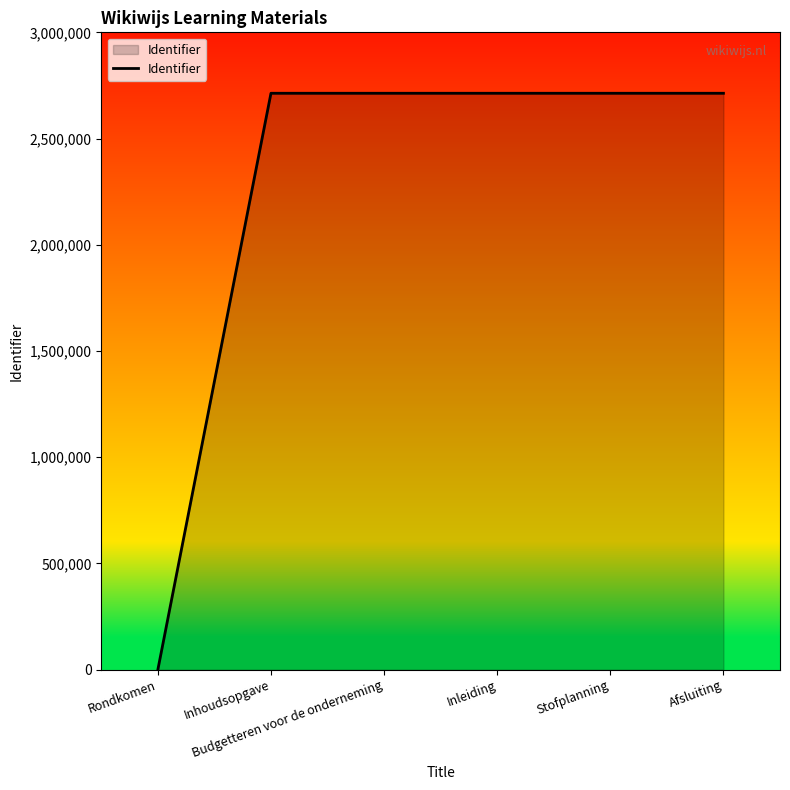

True or false: there are more than 2 points higher than both neighbors.

False